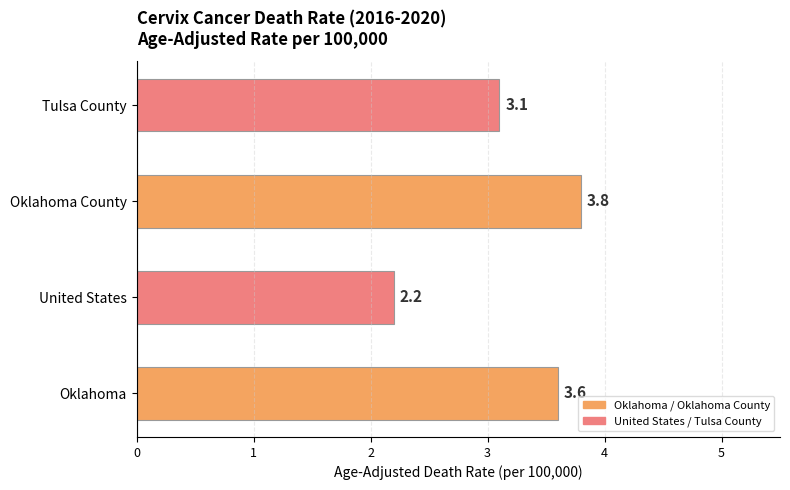

True or false: the data shows 3.1 at Tulsa County.

True